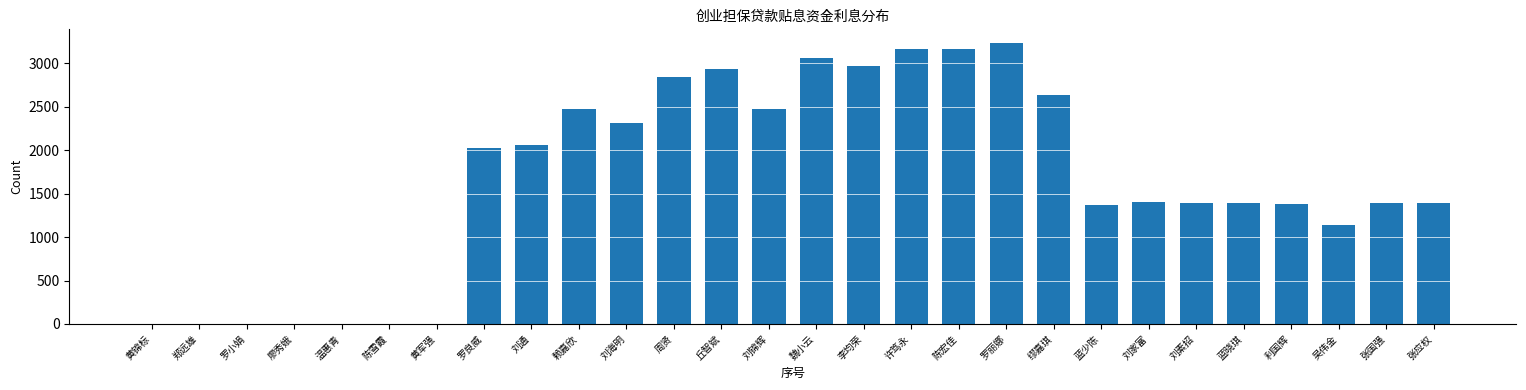

What is the change in value from 刘通 to 丘智斌?

+880.9